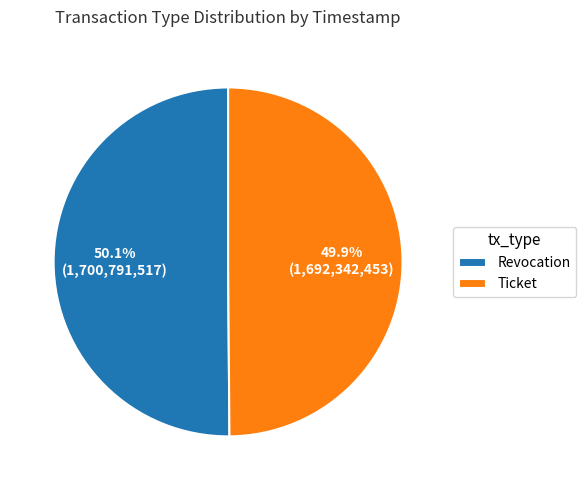

What is the ratio of the value at Revocation to the value at Ticket?

1.0